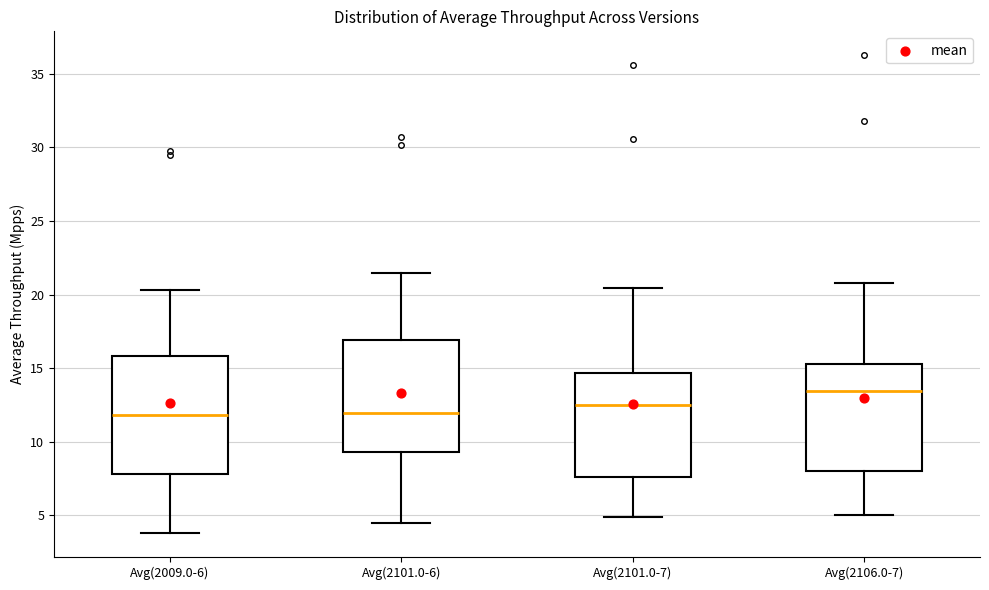

Which box has the highest median line?

Avg(2106.0-7)